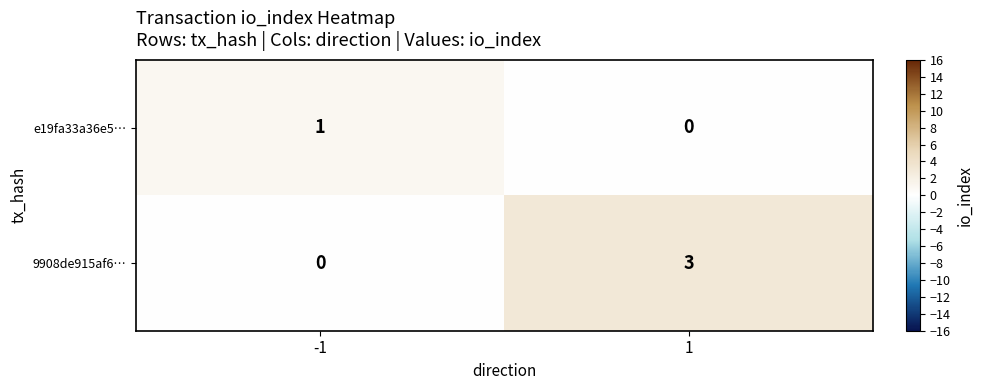

What is the sum of all 9908de915af6… values?

3